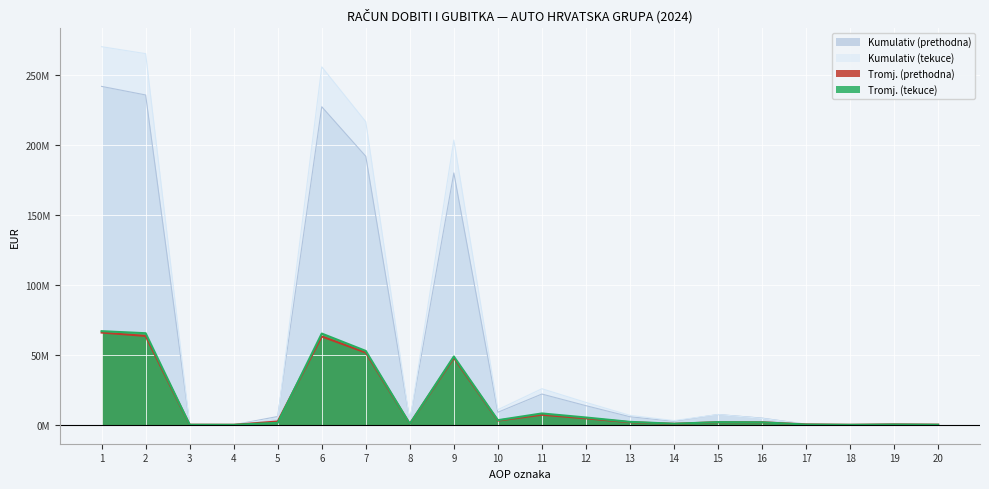

True or false: Tromj. (prethodna) and Kumulativ (prethodna) cross at least once.

False